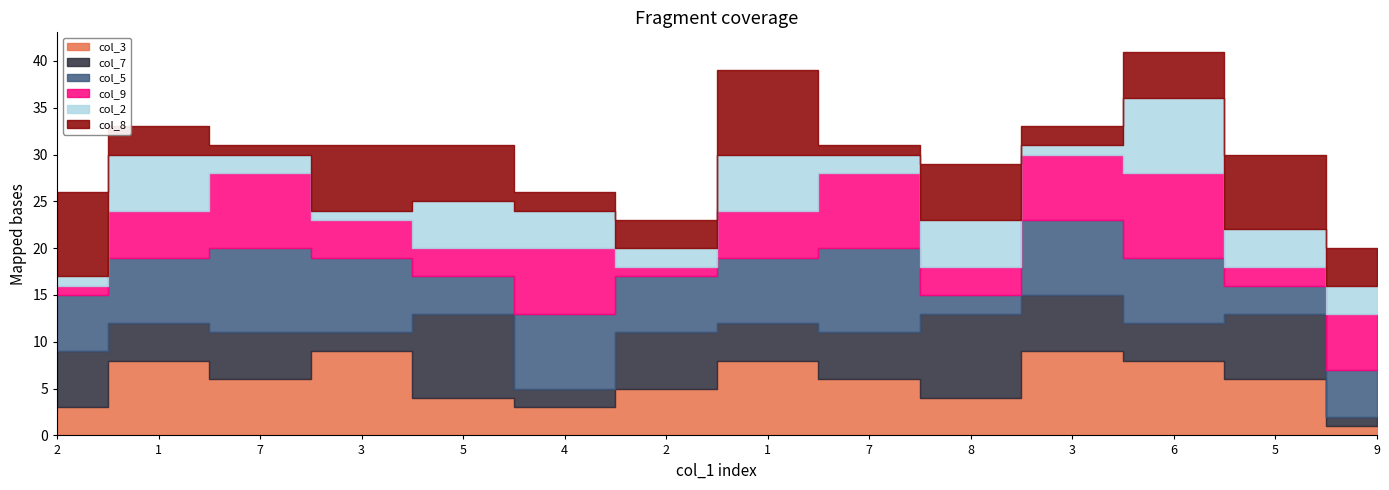

How many data points in col_7 are less than 5?

6